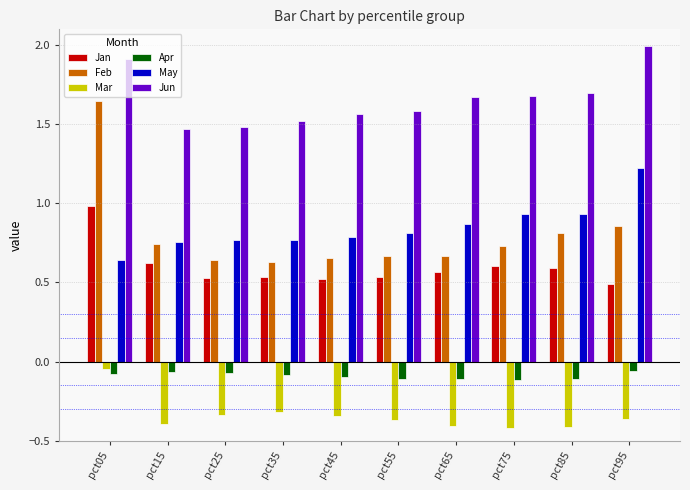

What is the difference between the highest and lowest values at pct25?

1.8